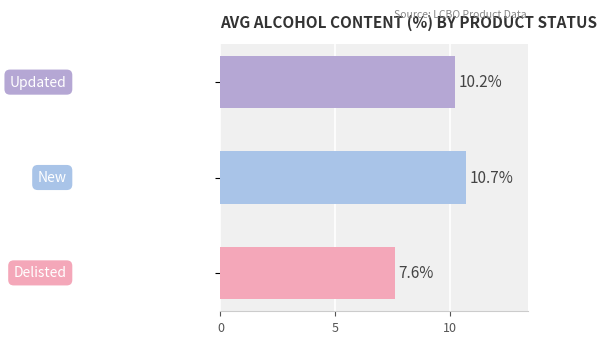

What is the sum of all values?

28.5